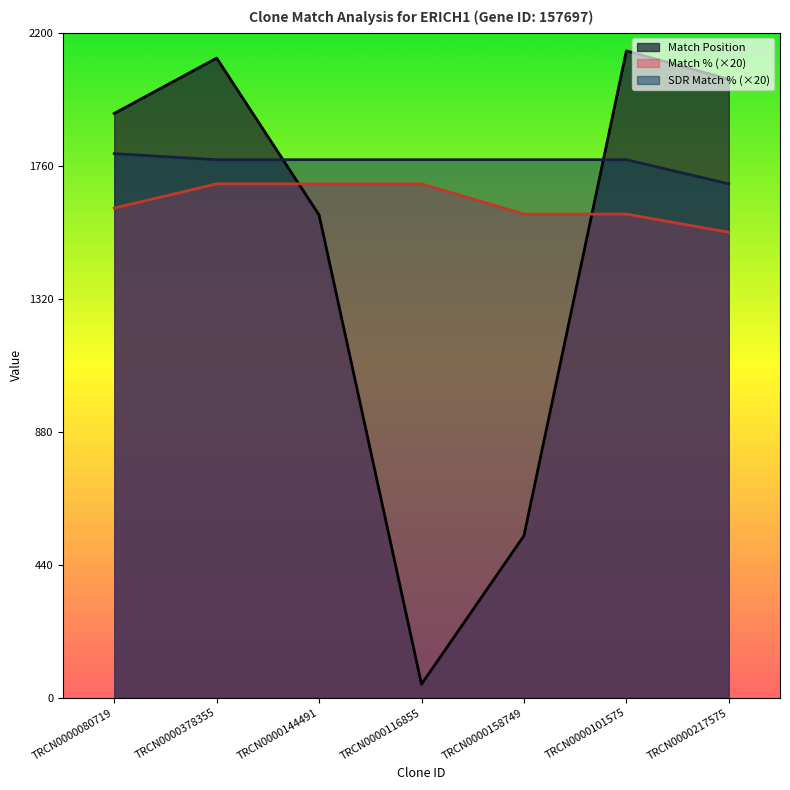

Reading right to left, what are all the values shown in this chart?

Match Position: TRCN0000217575=2046	TRCN0000101575=2140	TRCN0000158749=536	TRCN0000116855=45	TRCN0000144491=1597	TRCN0000378355=2116	TRCN0000080719=1933
Match %: TRCN0000217575=1540	TRCN0000101575=1600	TRCN0000158749=1600	TRCN0000116855=1700	TRCN0000144491=1700	TRCN0000378355=1700	TRCN0000080719=1620
SDR Match %: TRCN0000217575=1700	TRCN0000101575=1780	TRCN0000158749=1780	TRCN0000116855=1780	TRCN0000144491=1780	TRCN0000378355=1780	TRCN0000080719=1800